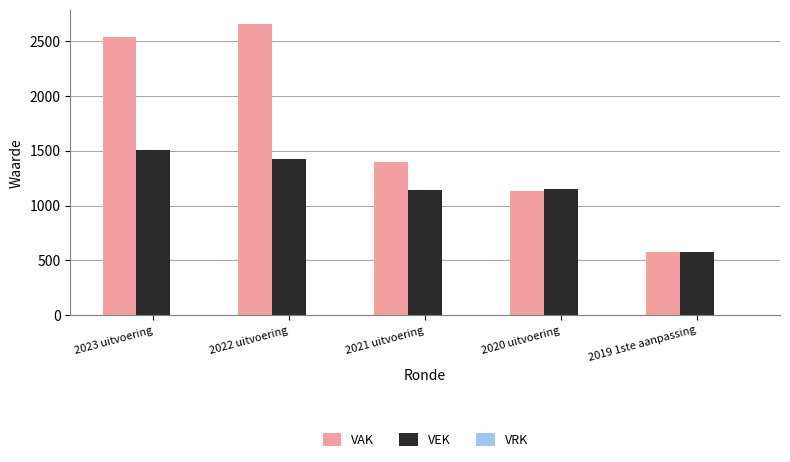

What is the spread (max minus min) of values at 2019 1ste aanpassing?

0